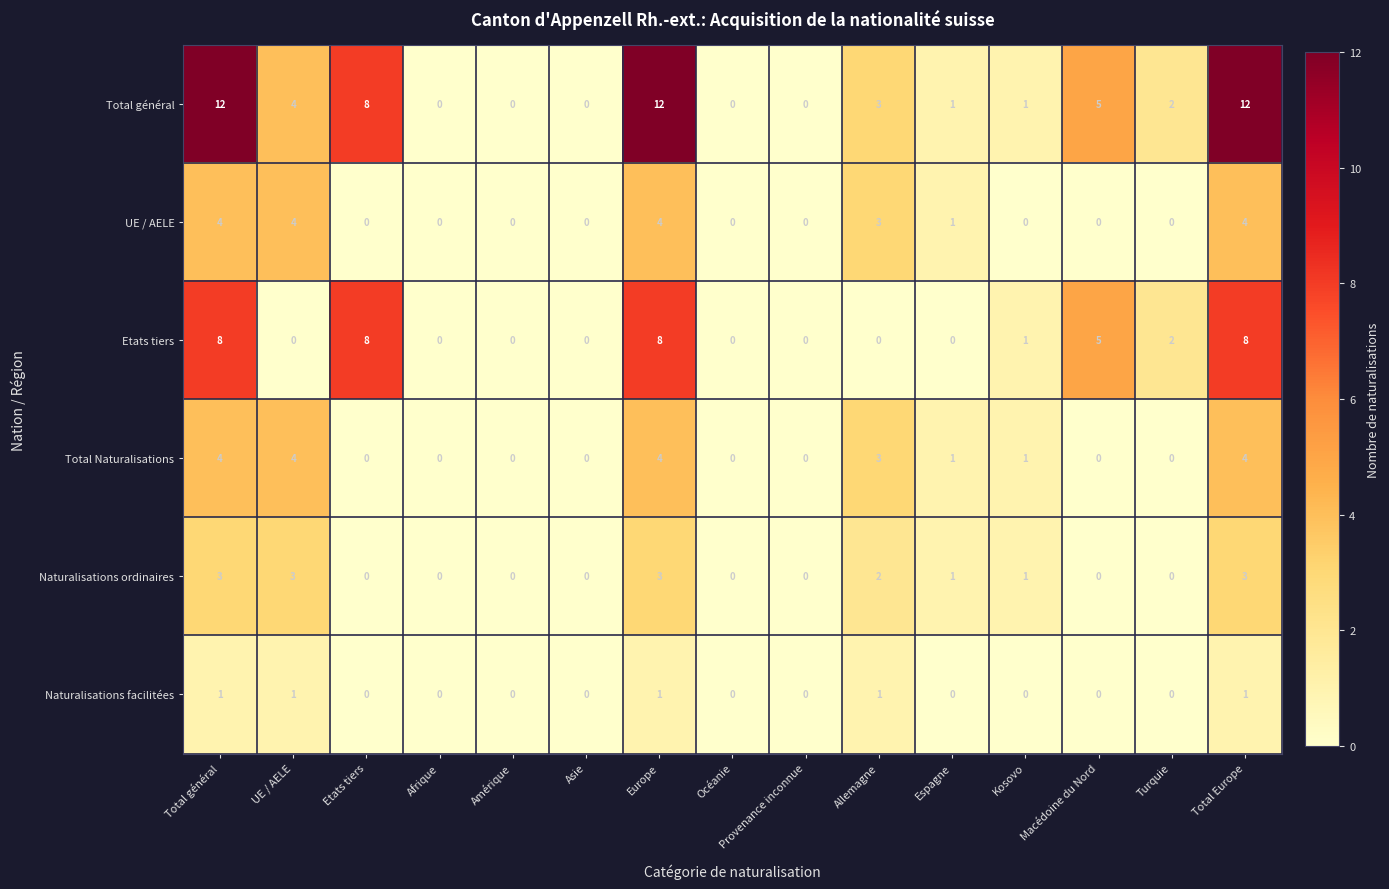

What is the difference between the second highest and second lowest values in the Total Naturalisations series?

4